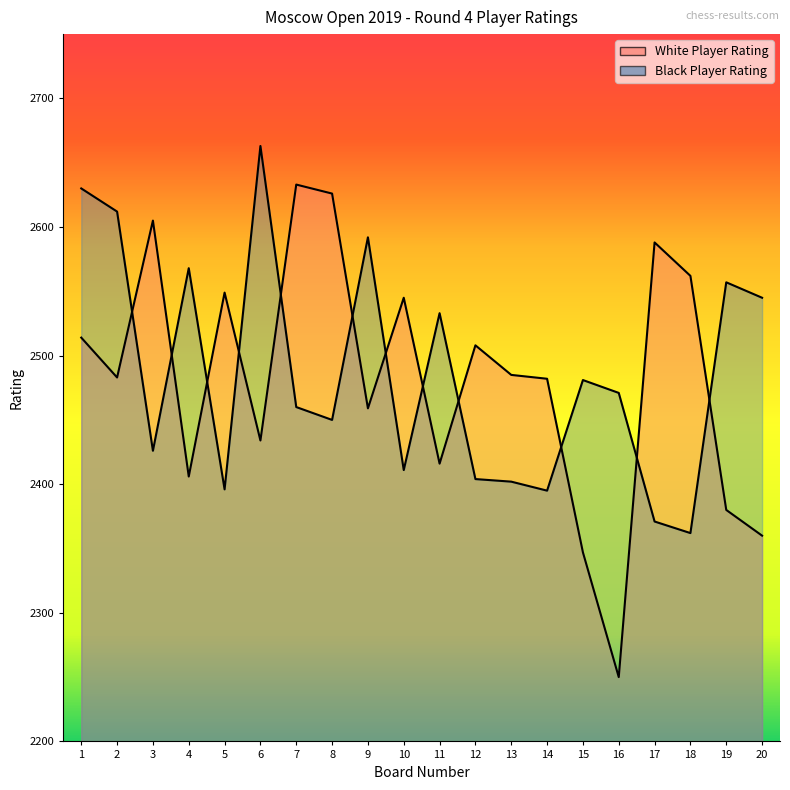

List the series in order of their overall mean, lowest first.

White Player Rating, Black Player Rating